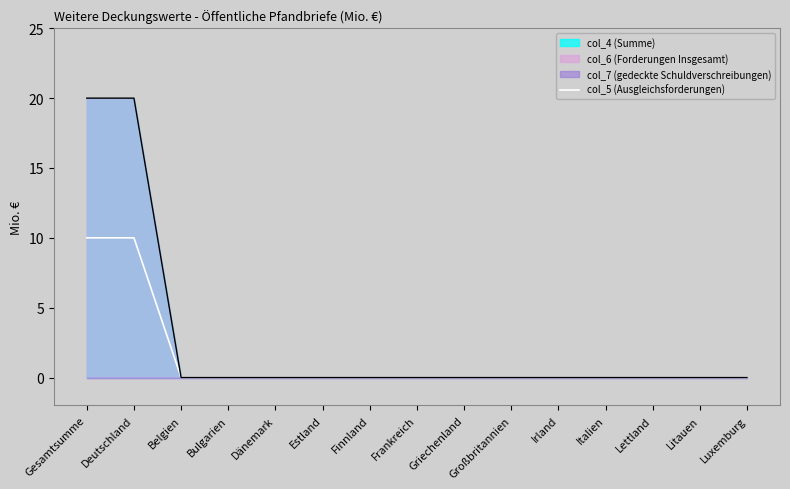

Reading left to right, list all the values displayed in this chart.

Gesamtsumme=10	Deutschland=10	Belgien=0	Bulgarien=0	Dänemark=0	Estland=0	Finnland=0	Frankreich=0	Griechenland=0	Großbritannien=0	Irland=0	Italien=0	Lettland=0	Litauen=0	Luxemburg=0